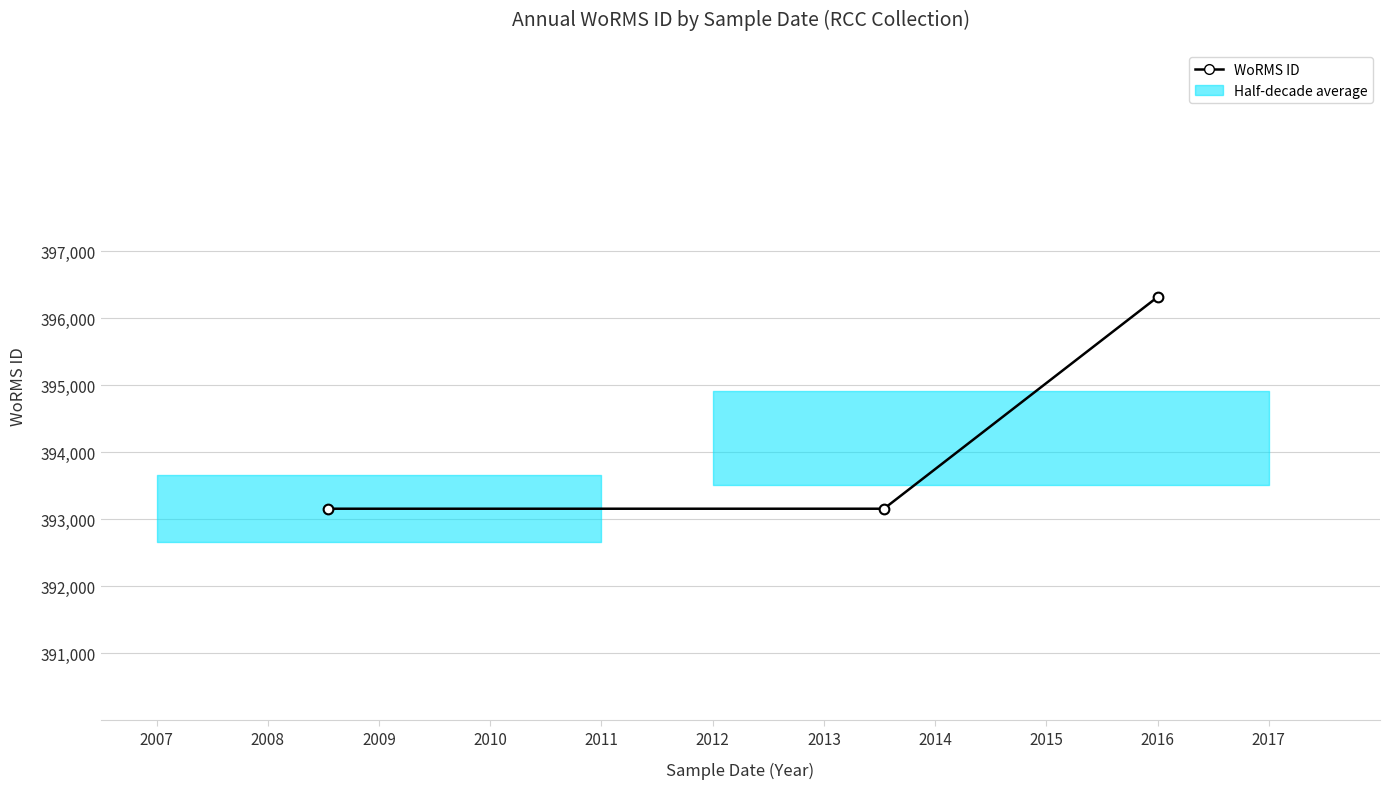

What is the difference between the values at 2008 and 2009?

3158